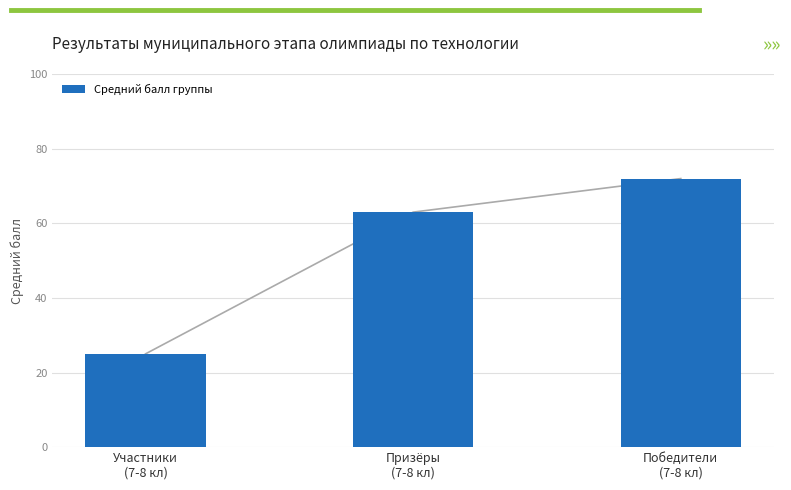

Which category has the highest value across all series?

Победители
(7-8 кл)